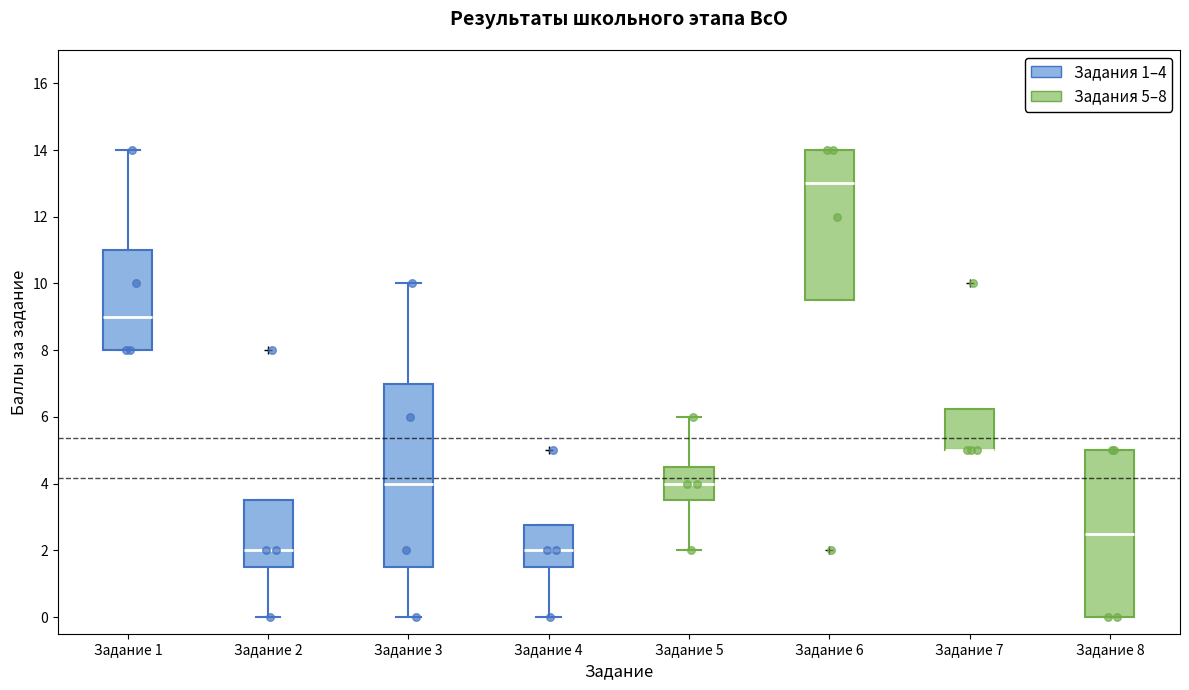

Where is the upper edge of the box for Задание 4 on the y-axis? The values are not printed on the chart, so give them approximately, as read against the axis.

2.8